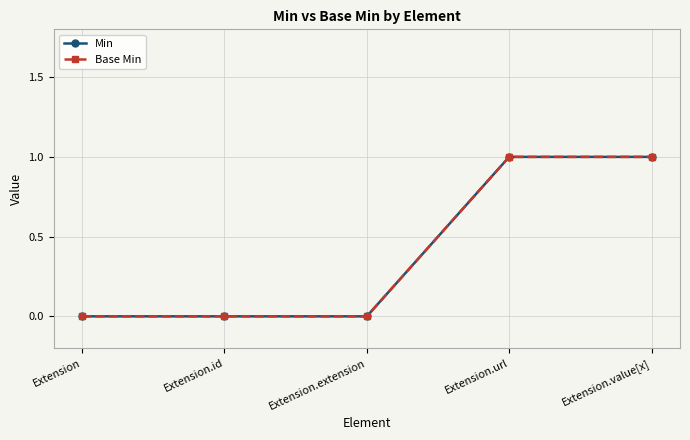

Is this an area chart (filled region under the line)?

No